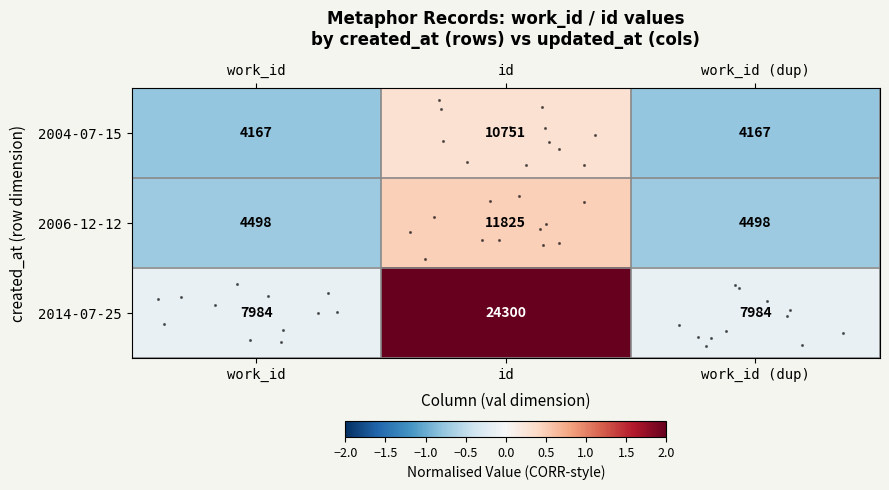

What is the difference between the highest and lowest values at id?

1.7